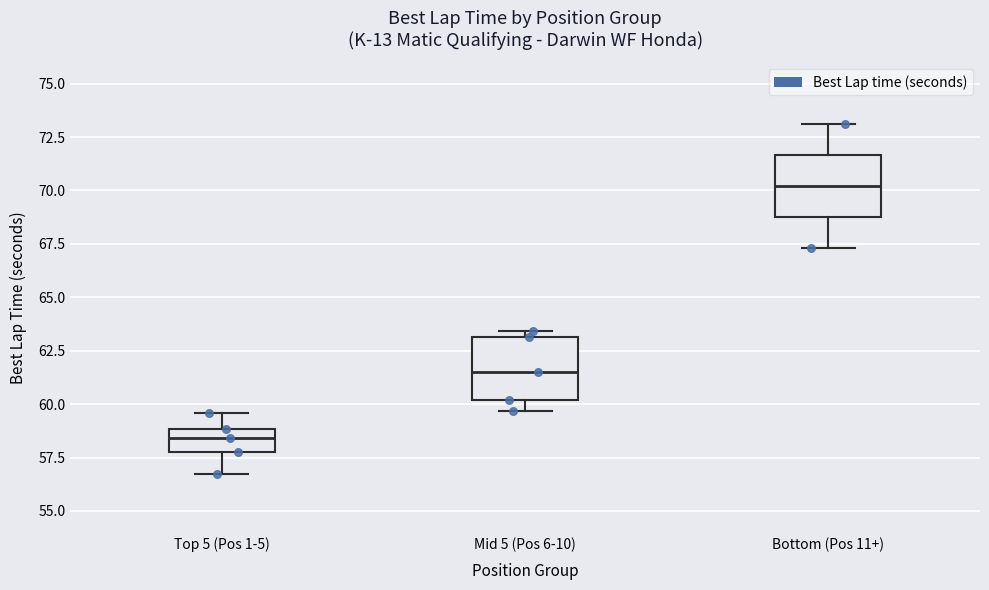

Which box's median line is the highest?

Bottom (Pos 11+)